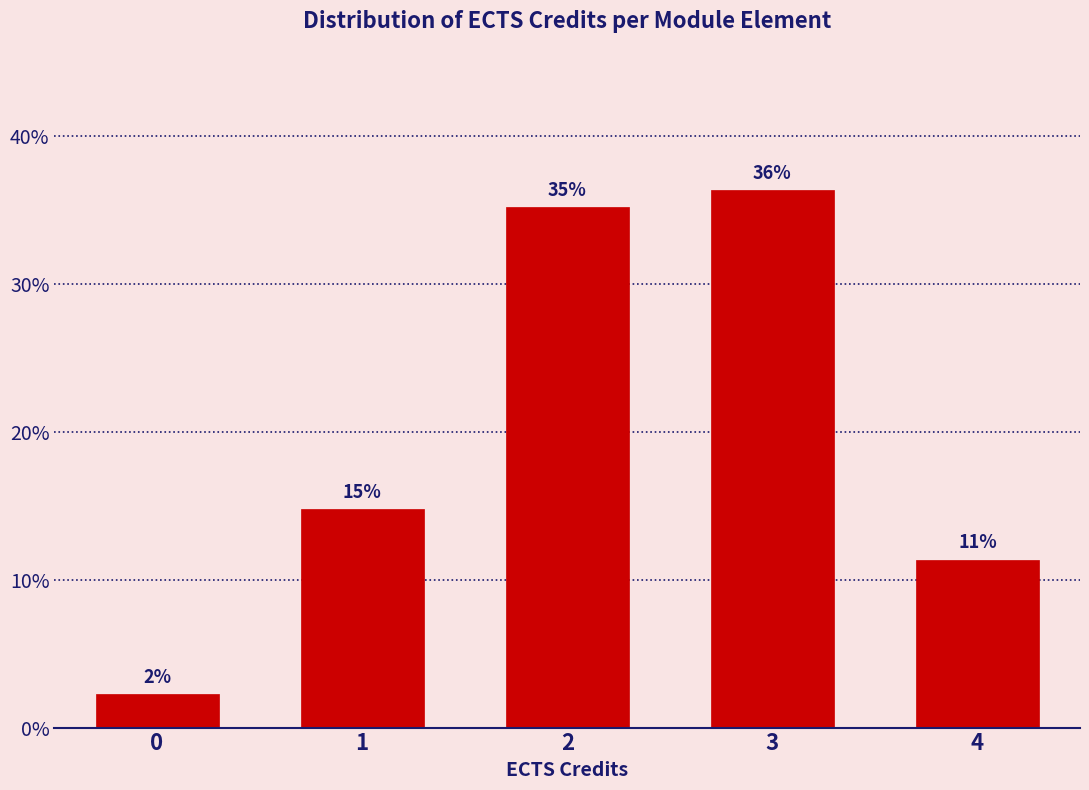

Does the chart contain any negative values?

No